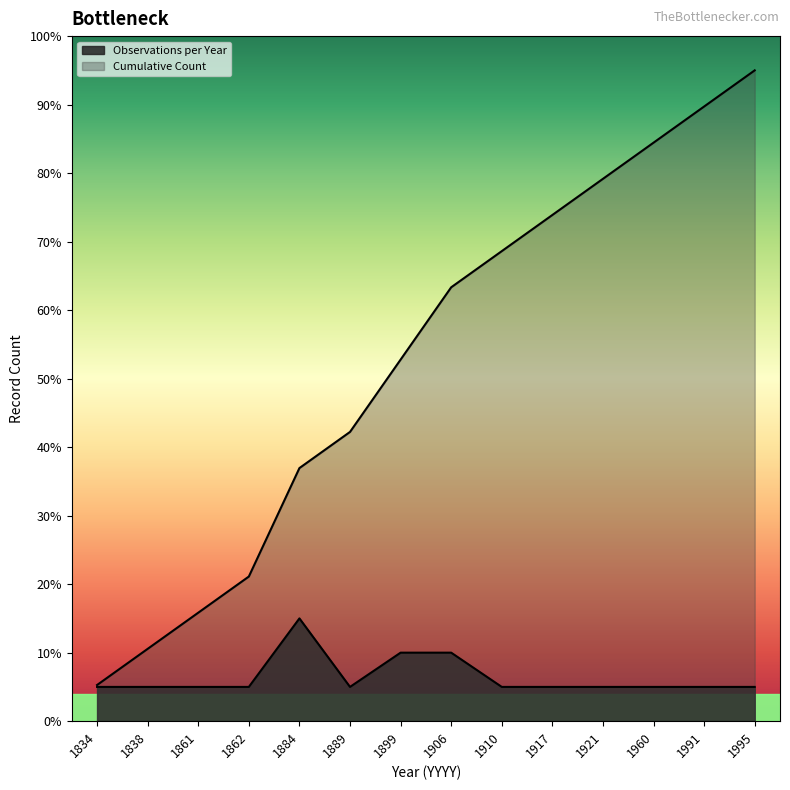

True or false: Cumulative Count has more than 0 interior local peaks.

False